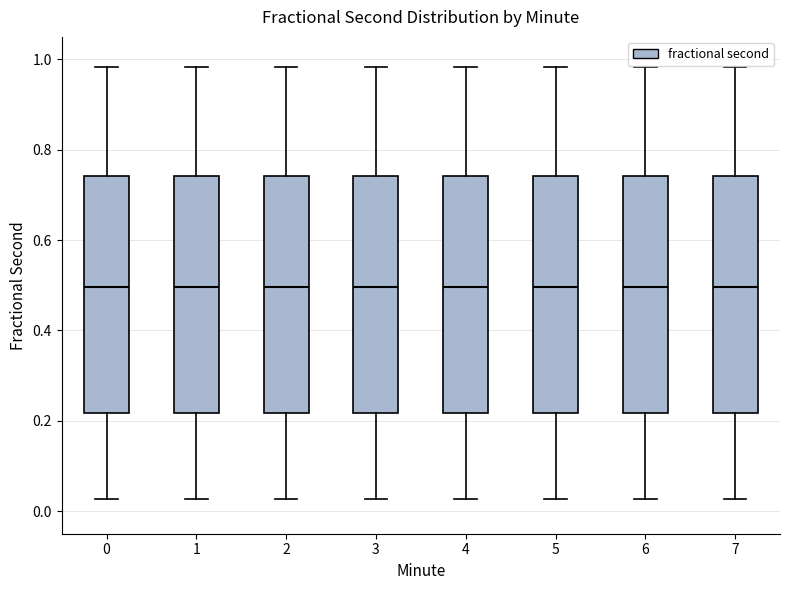

Where does the upper whisker of the box at x = 1 end on the y-axis? The values are not printed on the chart, so give them approximately, as read against the axis.

0.98